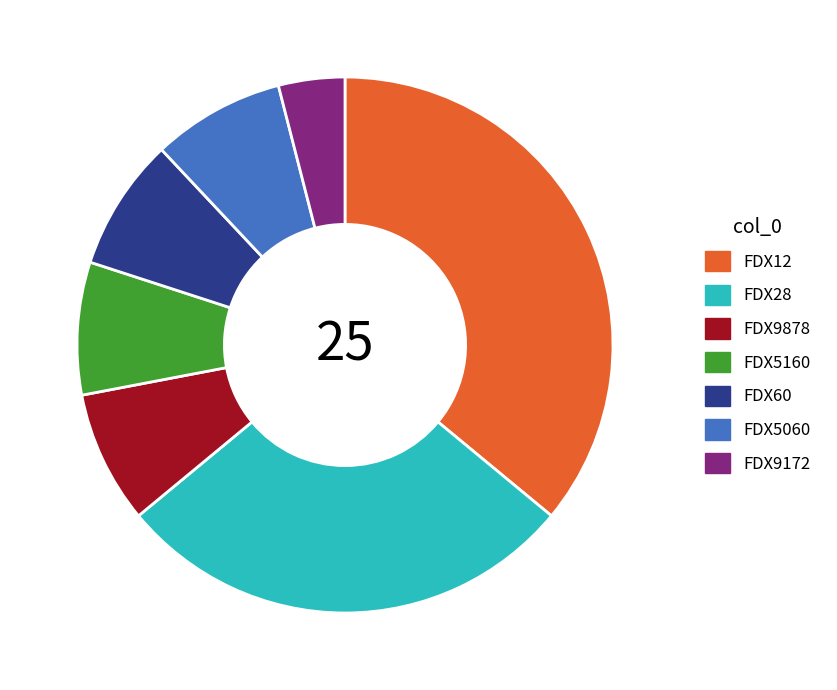

Which slice is the largest?

FDX12